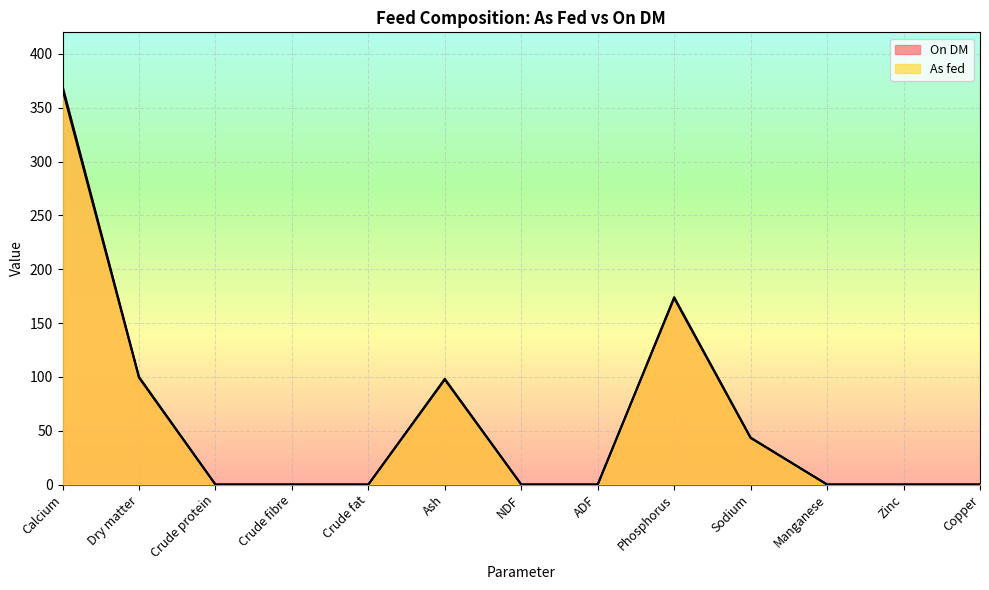

What are all the series names shown in the legend?

As fed, On DM